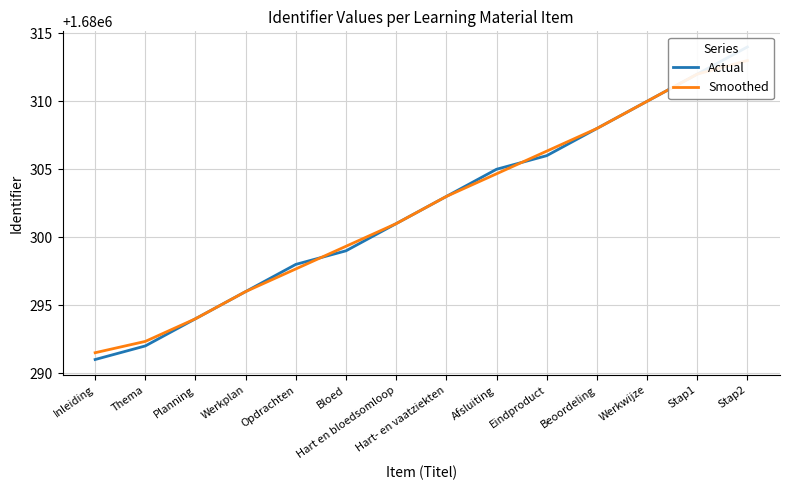

What is the total value across all series at Bloed?

3360598.3